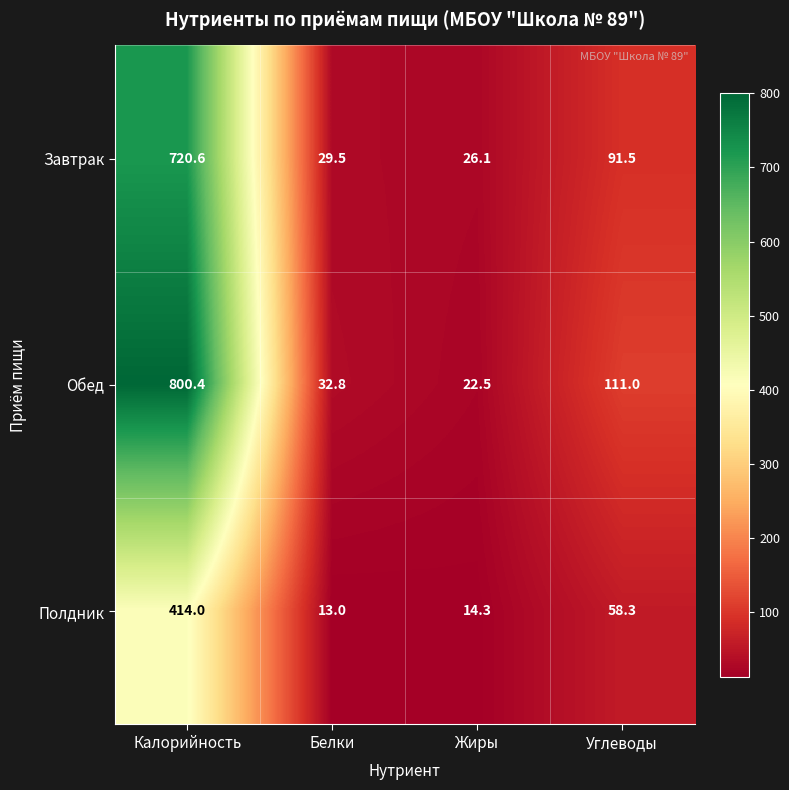

Which label corresponds to the smallest value in the chart?

Белки